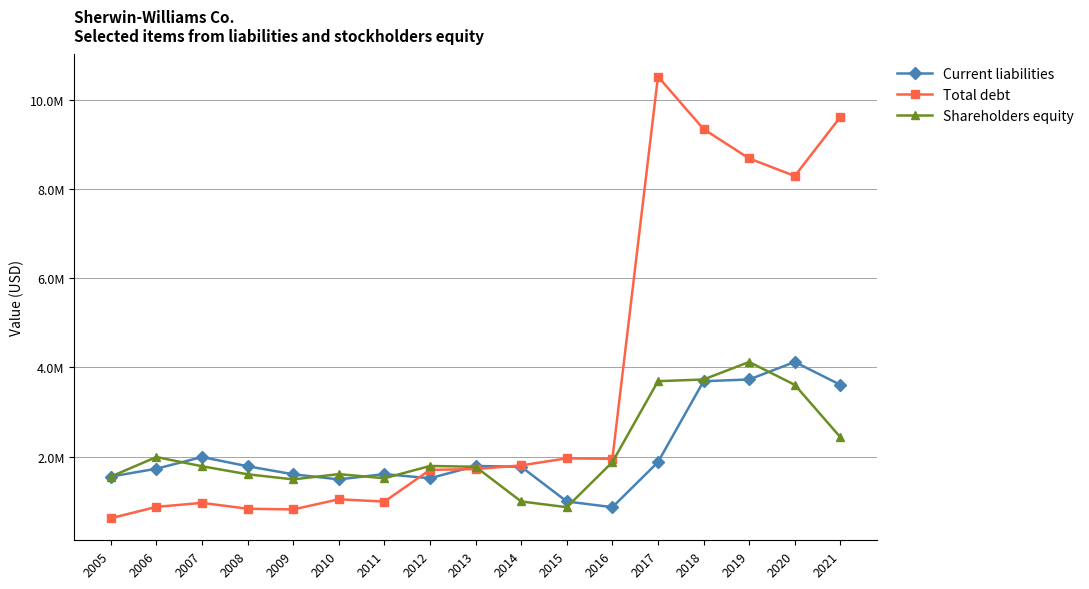

Does the chart have visible grid lines?

Yes